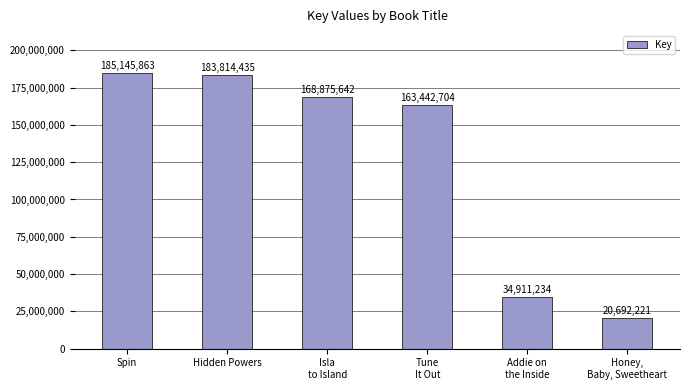

How many categories are shown in the chart?

6